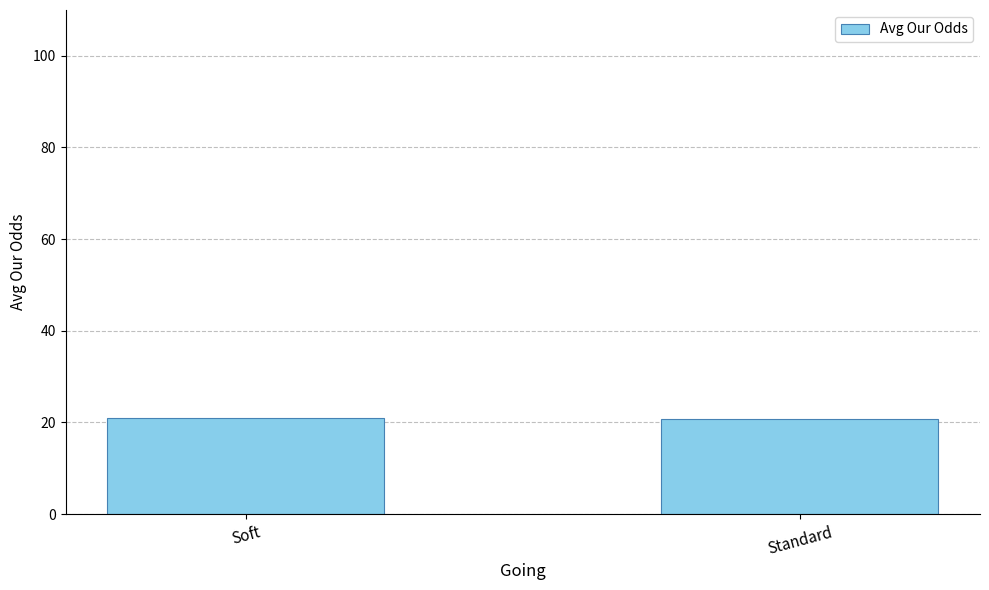

What is the label of the 2nd bar from the left?

Standard